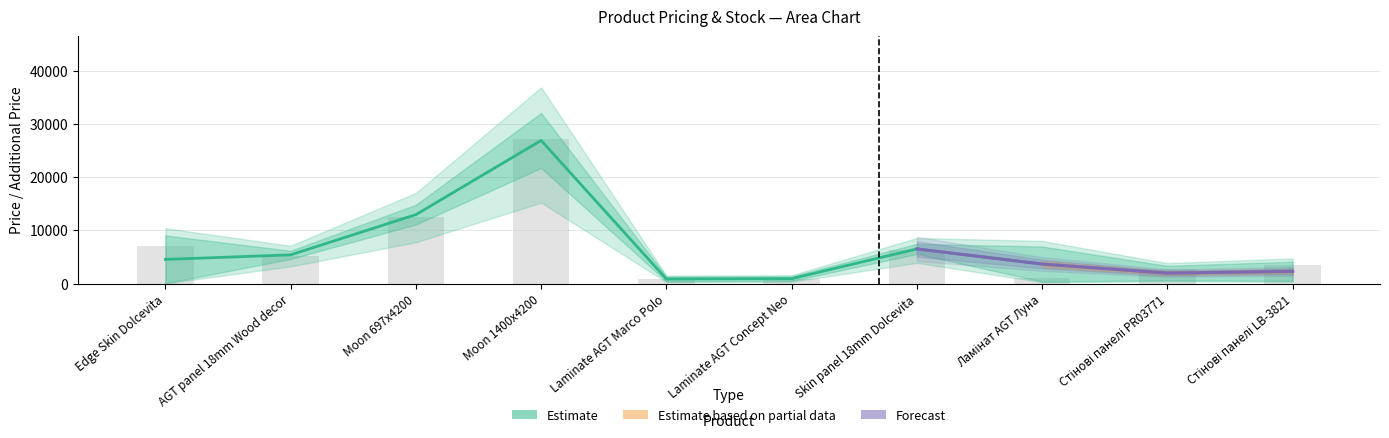

Reading right to left, transcribe all the data shown in this chart.

Ціна: 2315.8	1984.0	3685.6	6524.5	941.3	877.8	26887.0	12966.3	5411.0	4556.5
Доп. ціна: 3469.9	2828.5	1029.1	6327.9	853.5	901.0	27220.5	12595.0	5255.2	7128.5